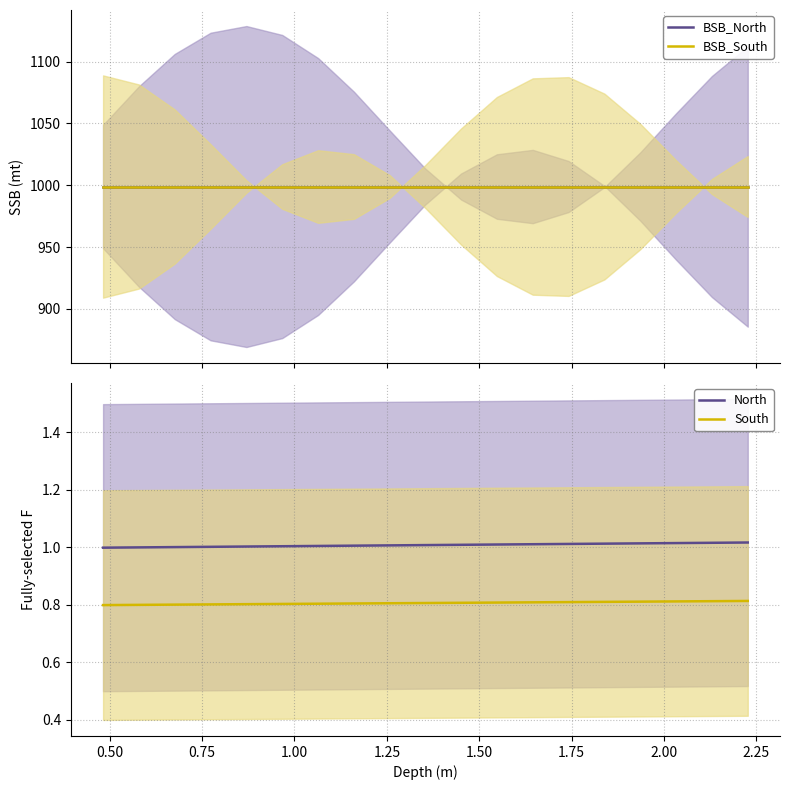

Reading left to right, extract all data points from this chart.

BSB_North: 999.0	999.0	999.0	999.0	999.0	999.0	999.0	999.0	999.0	999.0	999.0	999.0	999.0	999.0	999.0	999.0	999.0	999.0	999.0
BSB_South: 999.0	999.0	999.0	999.0	999.0	999.0	999.0	999.0	999.0	999.0	999.0	999.0	999.0	999.0	999.0	999.0	999.0	999.0	999.0
North: 1.0	1.0	1.0	1.0	1.0	1.0	1.0	1.0	1.0	1.0	1.0	1.0	1.0	1.0	1.0	1.0	1.0	1.0	1.0
South: 0.8	0.8	0.8	0.8	0.8	0.8	0.8	0.8	0.8	0.8	0.8	0.8	0.8	0.8	0.8	0.8	0.8	0.8	0.8